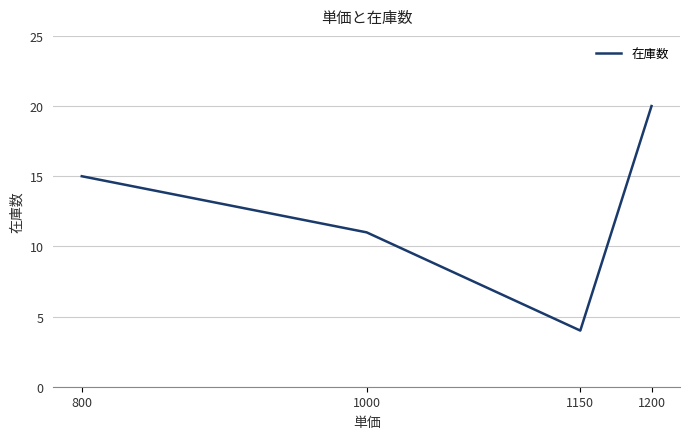

Where is the first local minimum?

1150